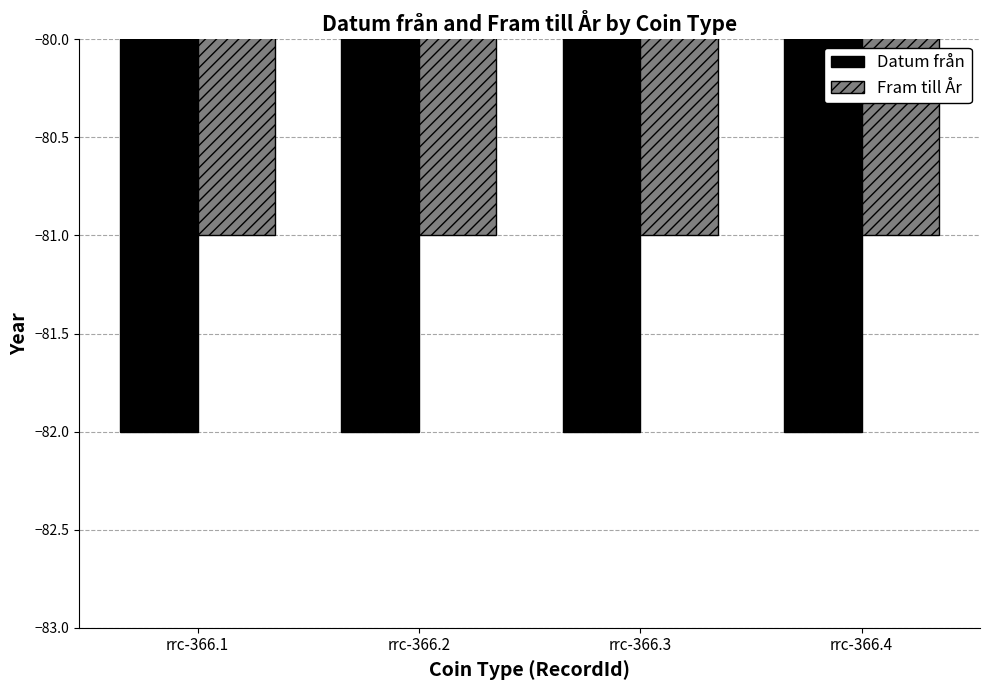

At rrc-366.1, list the series in order from largest to smallest.

Fram till År, Datum från